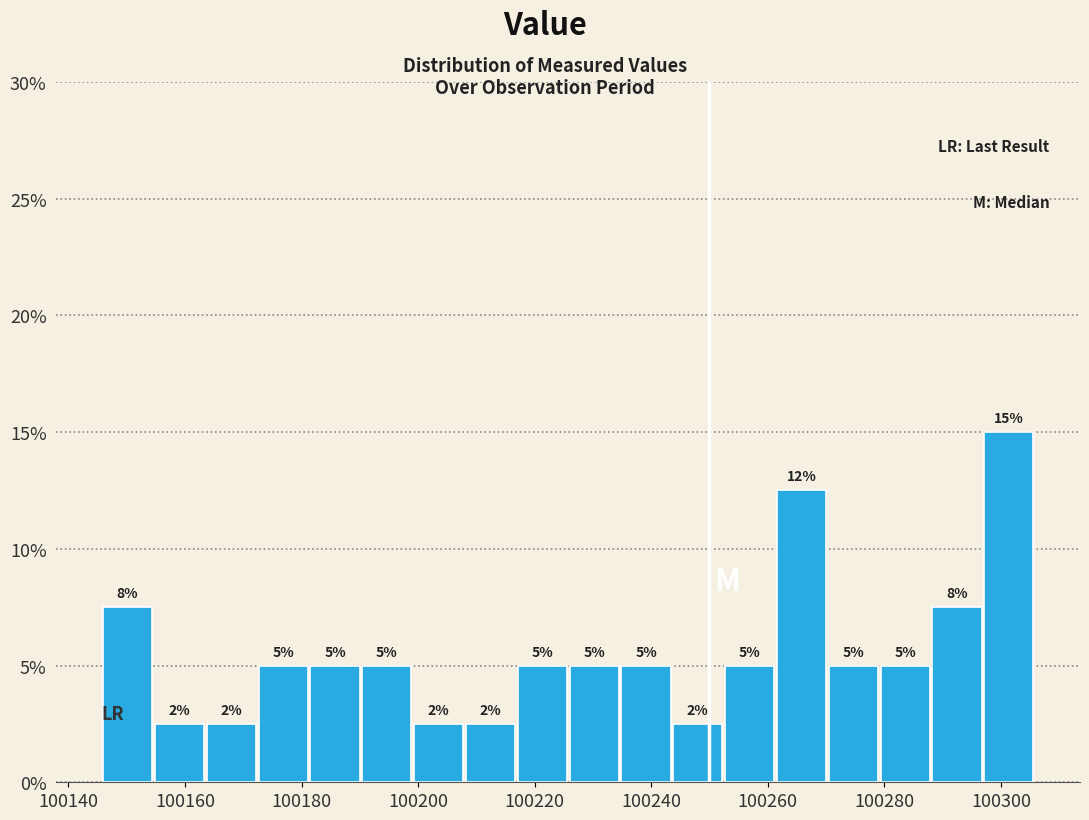

Which range on the x-axis has the tallest bar?

100296 to 100306